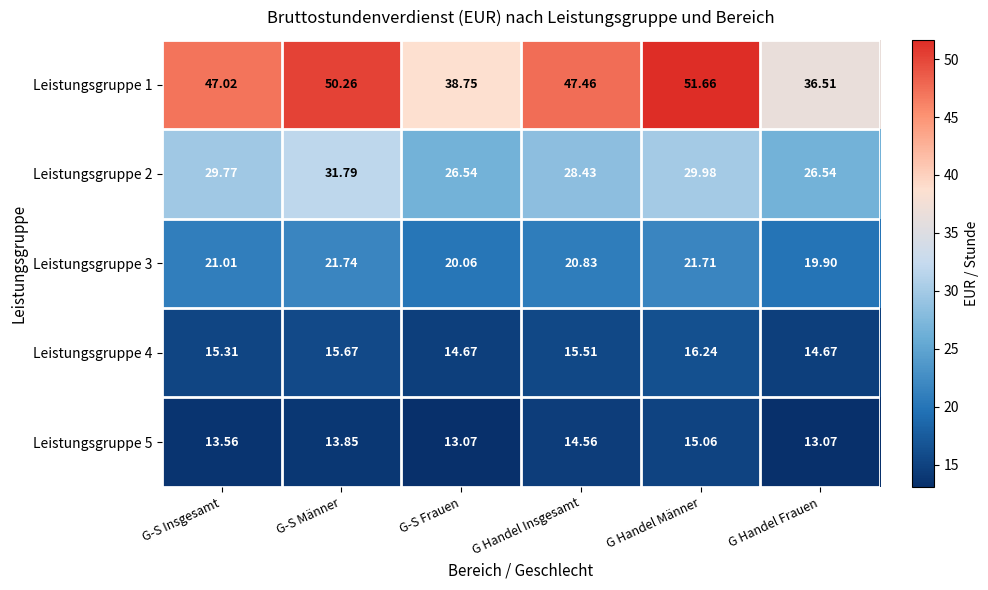

At which label does Leistungsgruppe 2 first exceed 29?

G-S Insgesamt